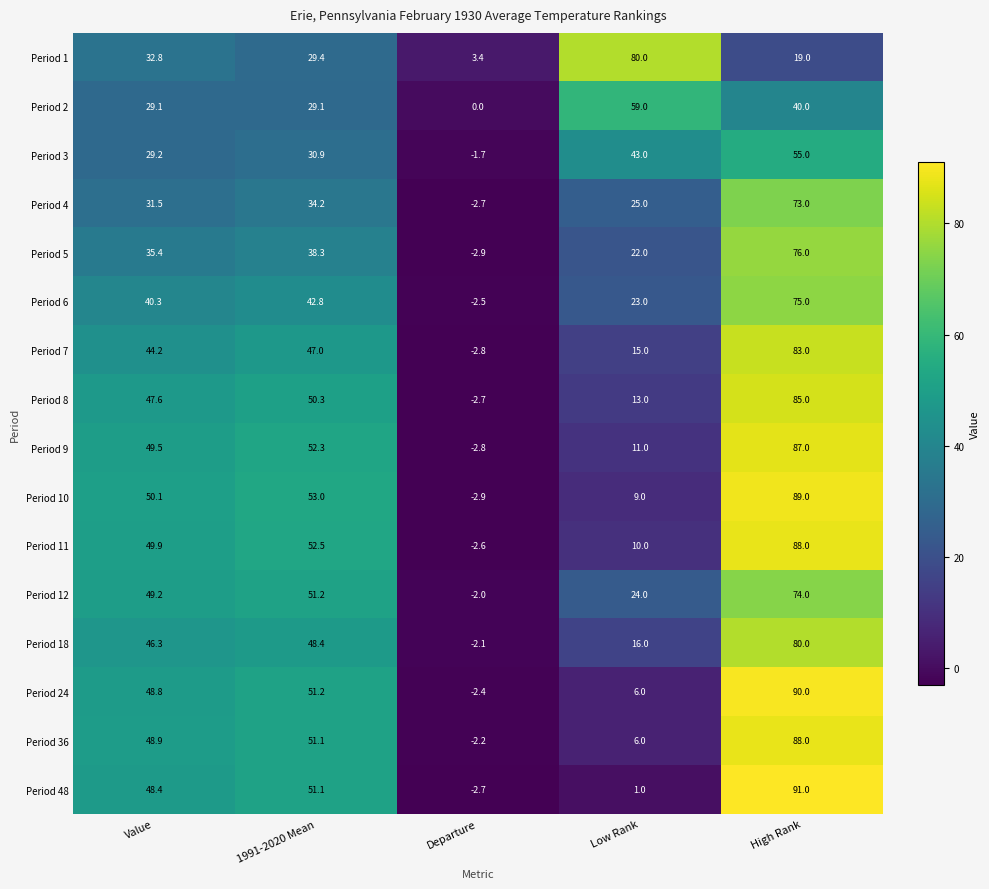

What is the average value of the Period 2 series?

31.4